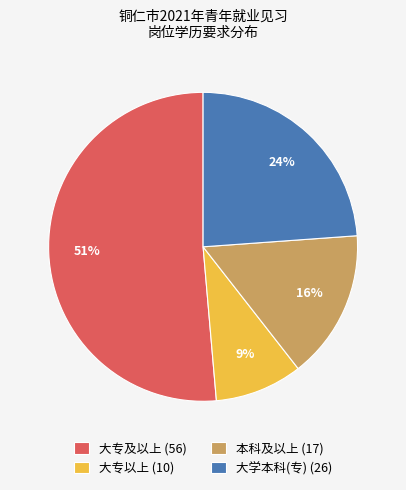

Is there any slice that represents more than half of the pie?

Yes